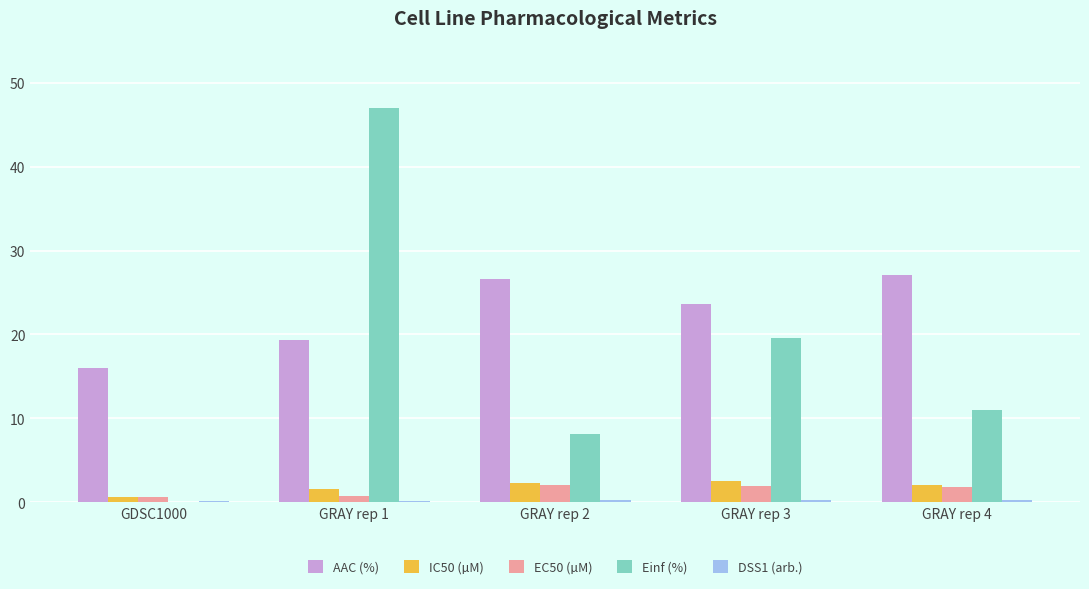

Is the value of AAC (%) at GRAY rep 1 greater than the value of IC50 (µM) at GRAY rep 3?

Yes